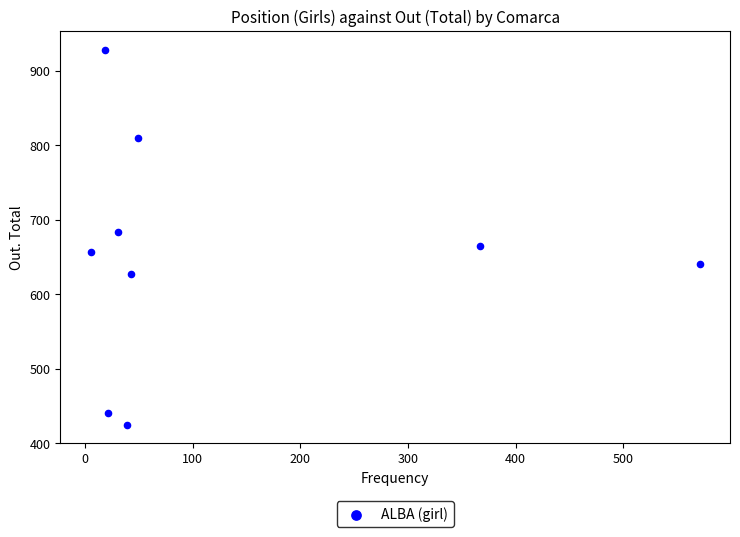

What is the range of Y values (max minus min)?

503